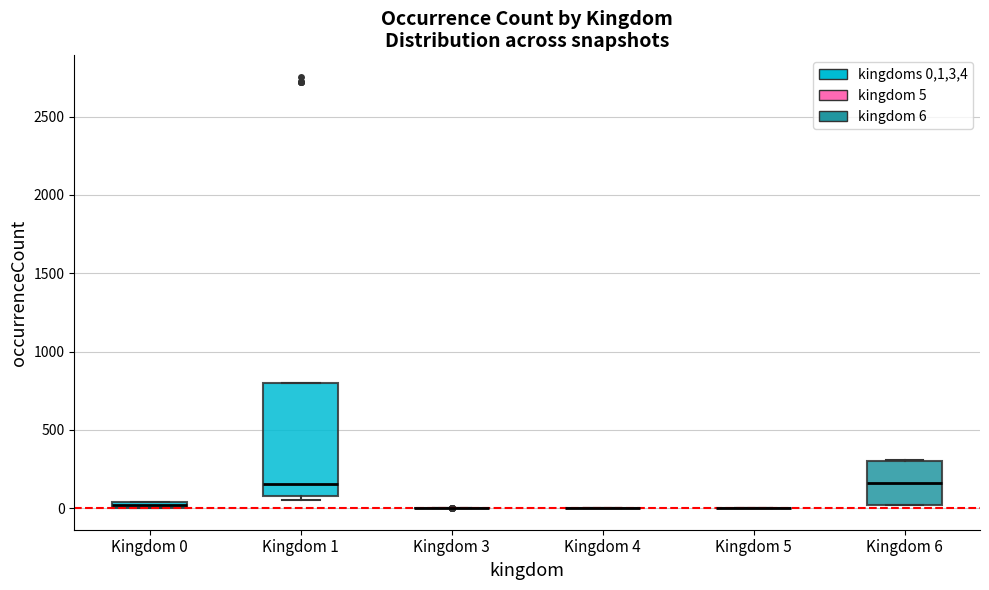

Which box is the tallest, from its lower edge to its upper edge?

Kingdom 1